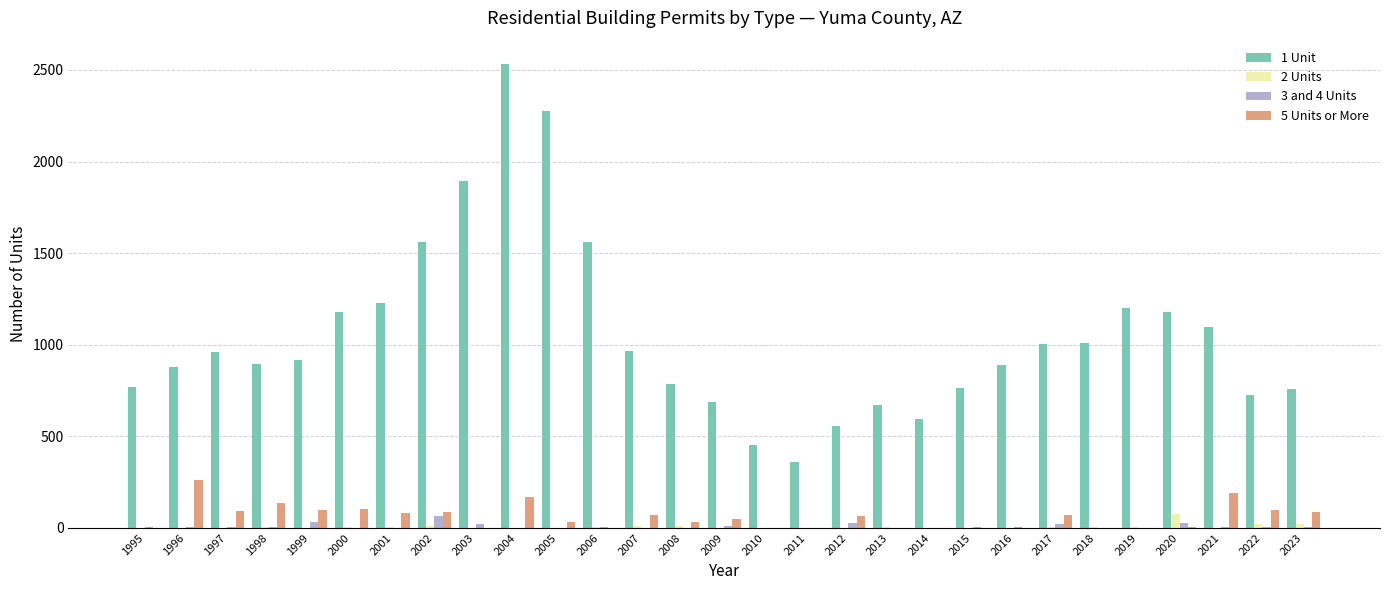

What is the maximum value shown in the chart?

2533